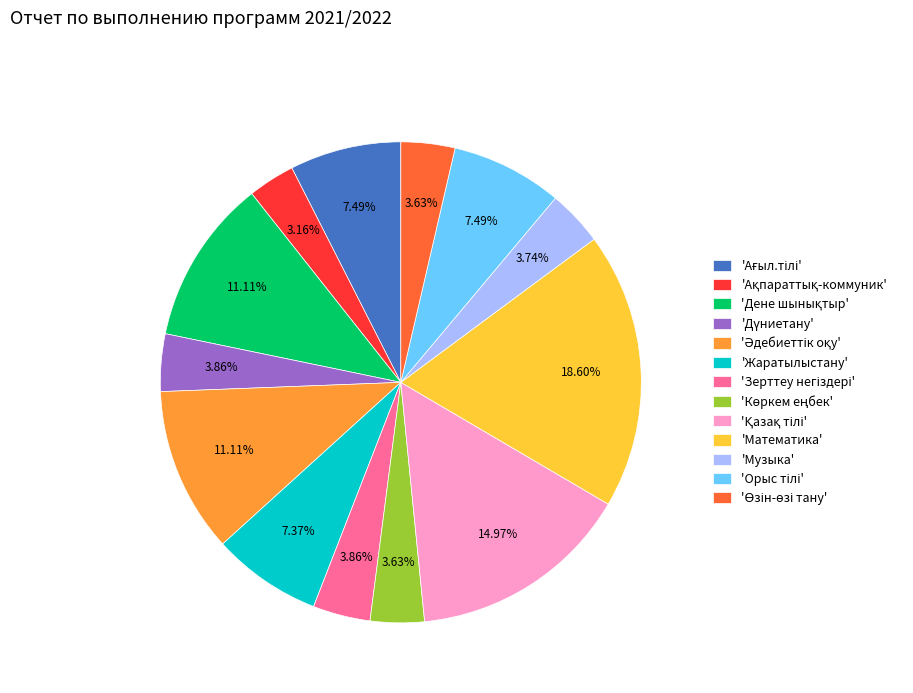

Does any single category account for the majority?

No